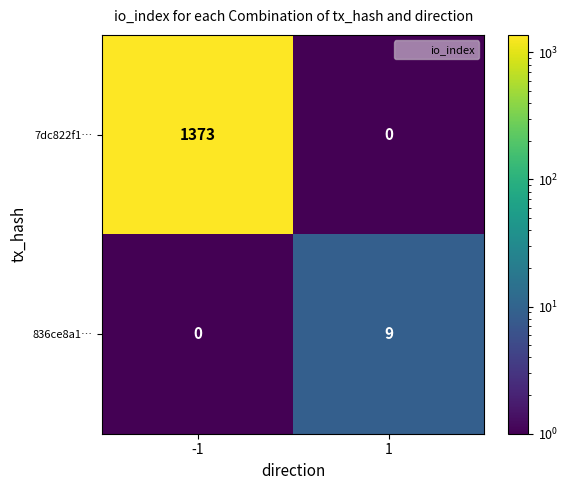

What is the sum of the 7dc822f1… values at 1 and -1?

1373